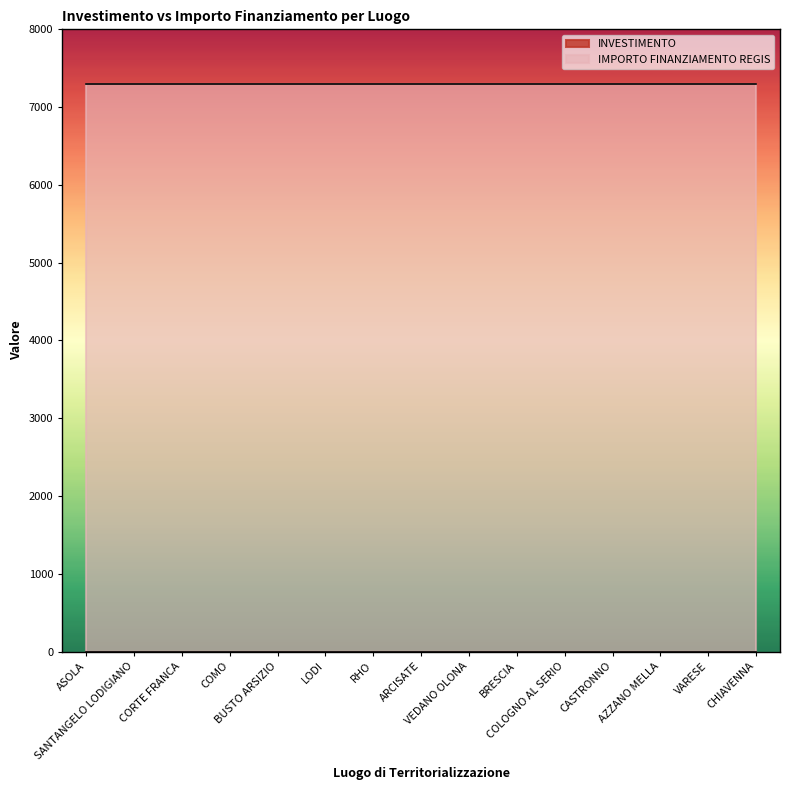

Reading left to right, list all the values displayed in this chart.

INVESTIMENTO: ASOLA=1.4	SANTANGELO LODIGIANO=1.4	CORTE FRANCA=1.4	COMO=1.4	BUSTO ARSIZIO=1.4	LODI=1.4	RHO=1.4	ARCISATE=1.4	VEDANO OLONA=1.4	BRESCIA=1.4	COLOGNO AL SERIO=1.4	CASTRONNO=1.4	AZZANO MELLA=1.4	VARESE=1.4	CHIAVENNA=1.4
IMPORTO FINANZIAMENTO REGIS: ASOLA=7301.0	SANTANGELO LODIGIANO=7301.0	CORTE FRANCA=7301.0	COMO=7301.0	BUSTO ARSIZIO=7301.0	LODI=7301.0	RHO=7301.0	ARCISATE=7301.0	VEDANO OLONA=7301.0	BRESCIA=7301.0	COLOGNO AL SERIO=7301.0	CASTRONNO=7301.0	AZZANO MELLA=7301.0	VARESE=7301.0	CHIAVENNA=7301.0